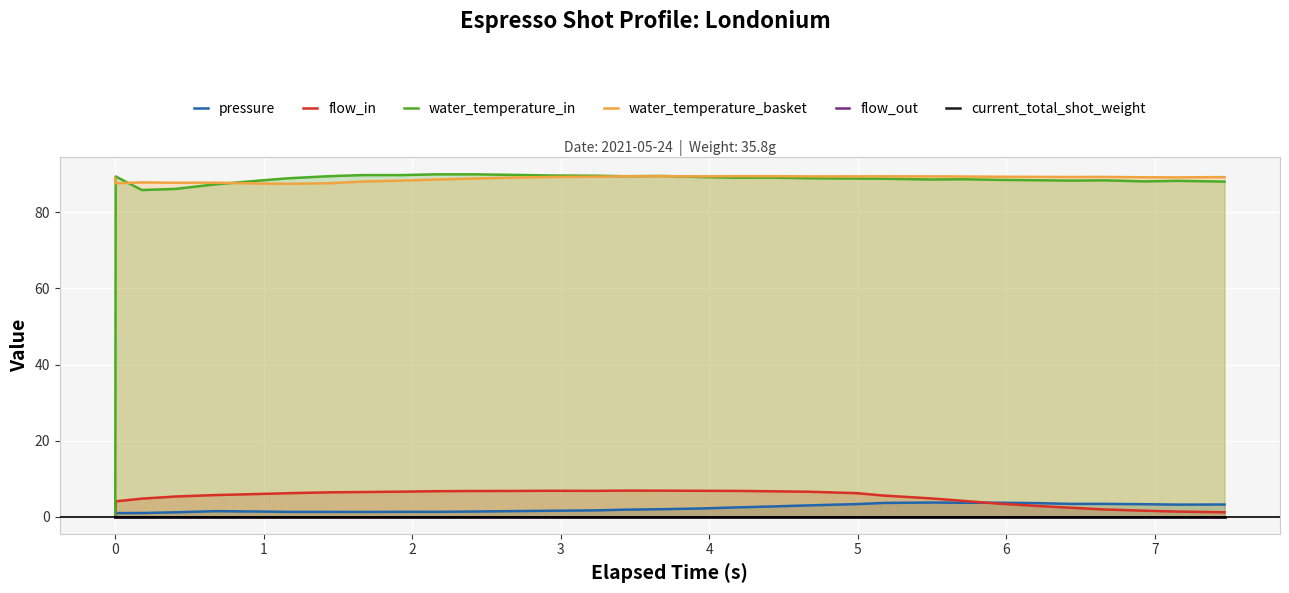

What is the highest value of the flow_in series?

6.8